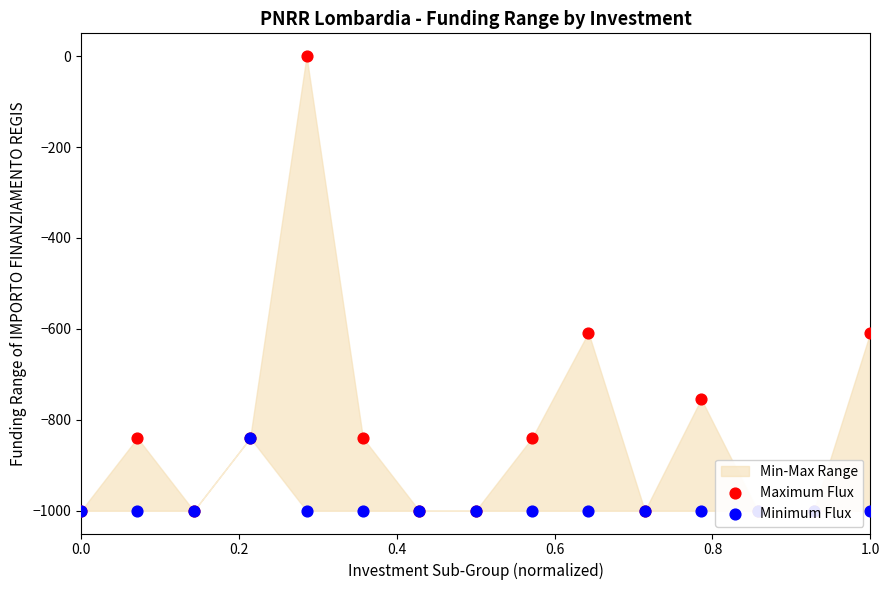

Is the value of Minimum Flux at 1.0 greater than the value of Maximum Flux at 0.2?

No